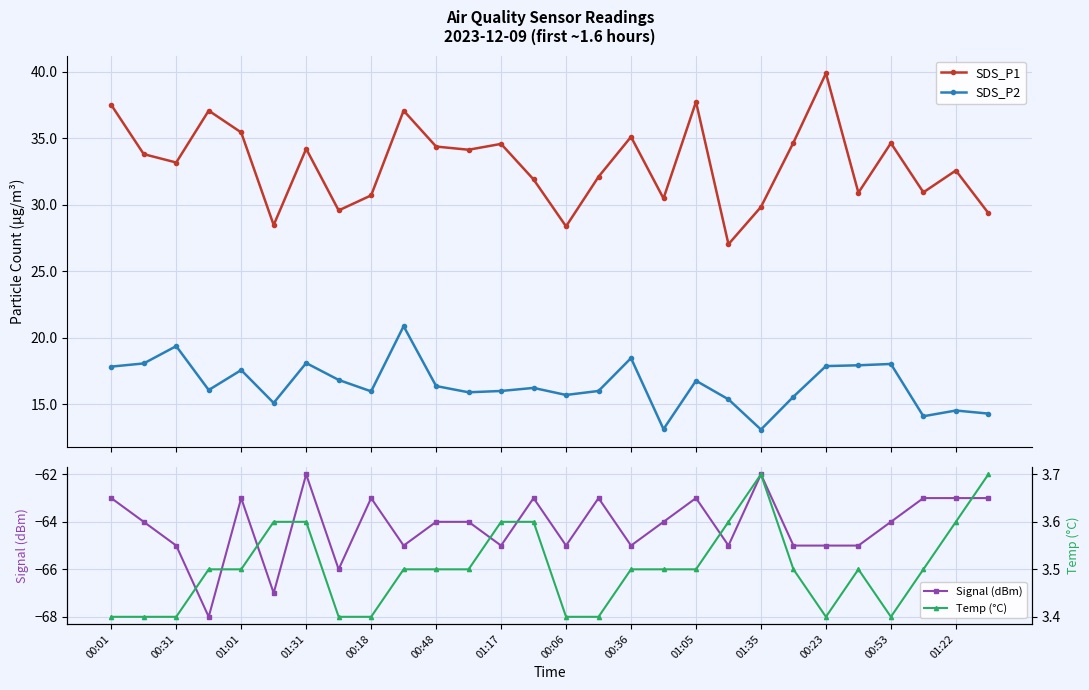

What is the maximum value shown in the chart?

39.9